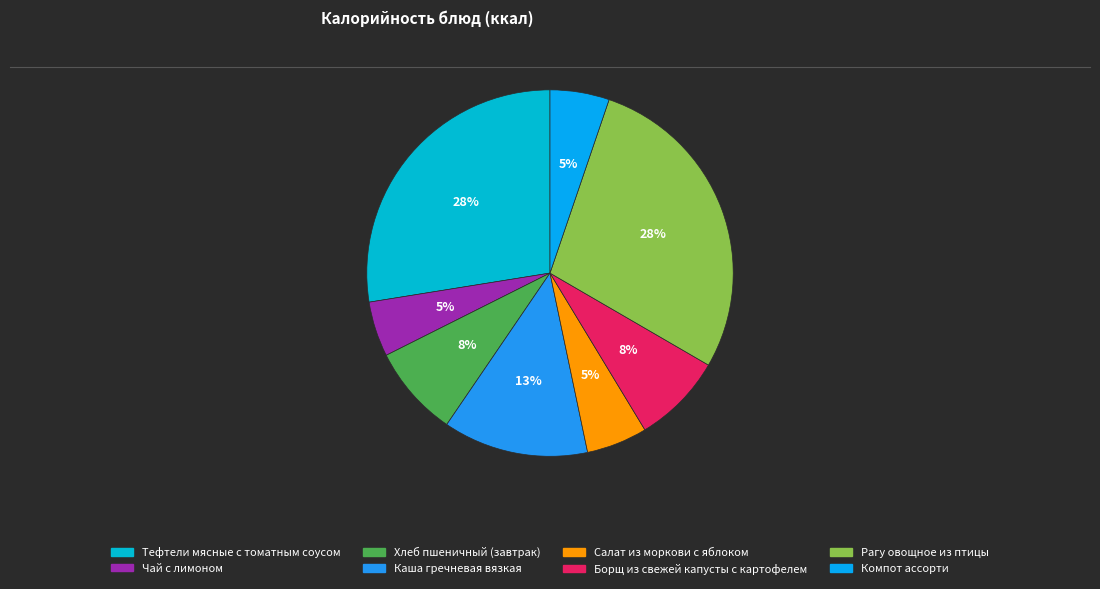

Is there a majority slice in this chart?

No